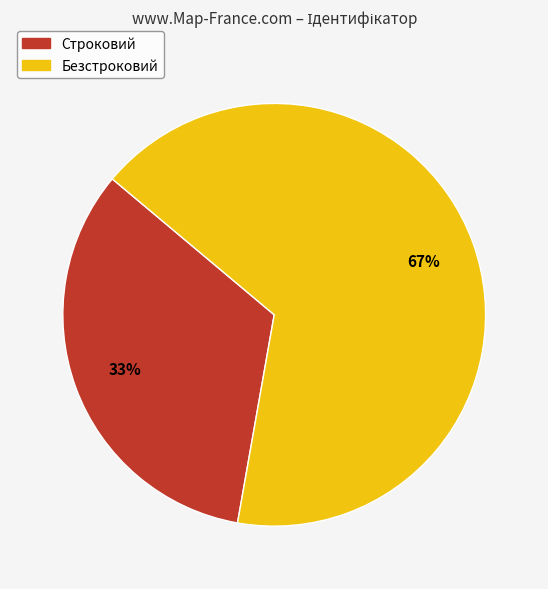

How many segments does this pie chart have?

2